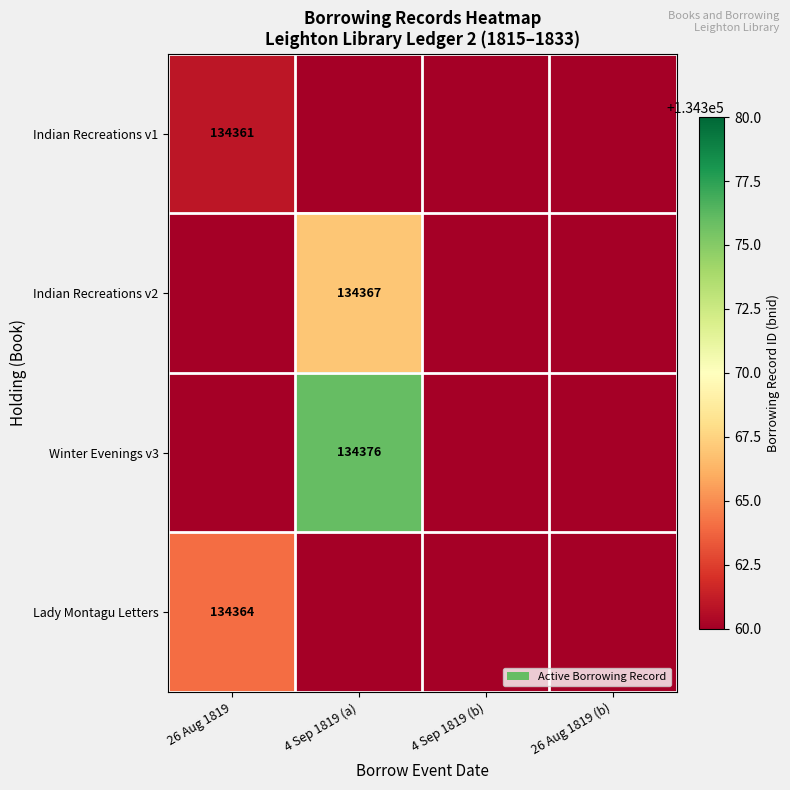

The value of Lady Montagu Letters at 26 Aug 1819 is 134364.0. True or false?

True